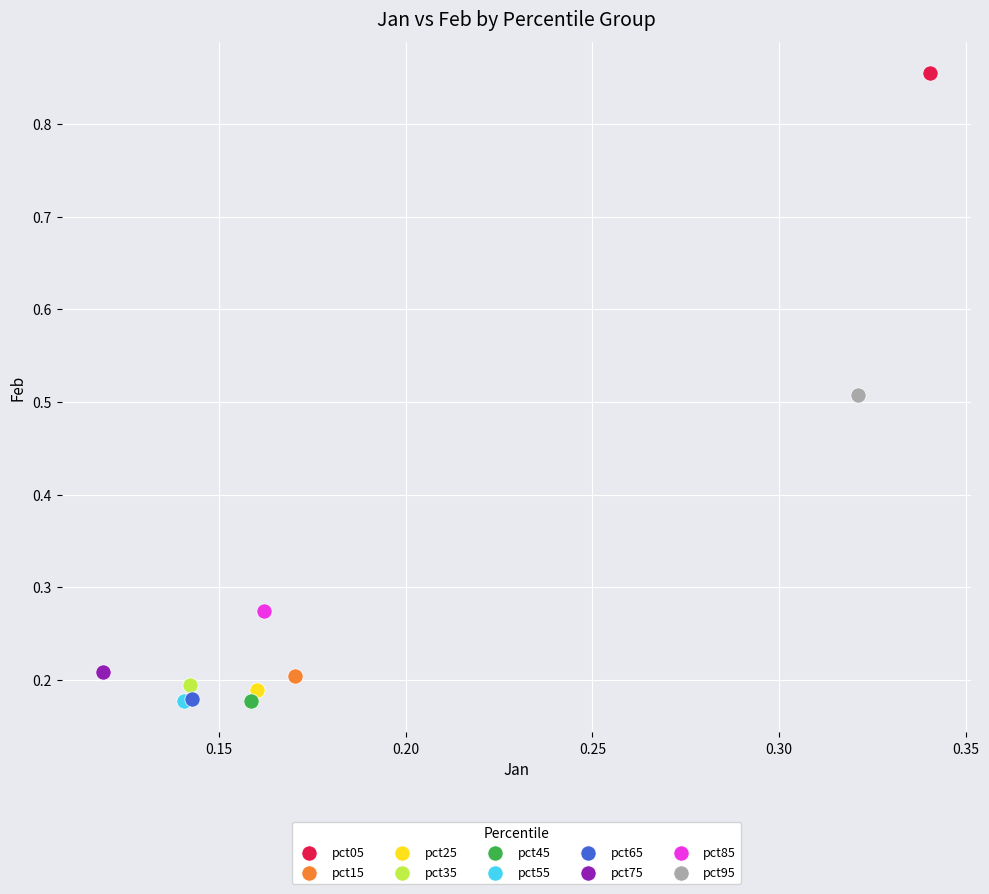

What are all the series names shown in the legend?

pct05, pct15, pct25, pct35, pct45, pct55, pct65, pct75, pct85, pct95